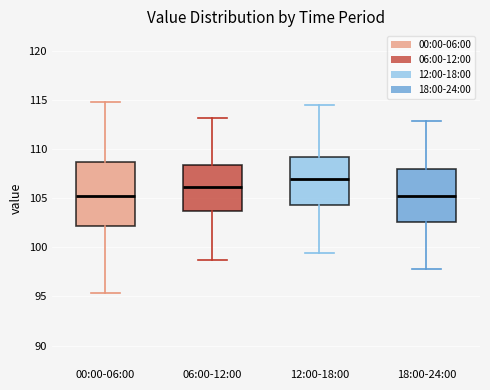

Reading left to right, transcribe this box plot: for each box, give where its median line is, the range the box spans, and where its two whiskers end, as read against the y-axis. The values are not printed on the chart, so give them approximately, as read against the axis.

00:00-06:00: median 105.0, box 102.0 to 108.5, whiskers 95.5 to 115.0
06:00-12:00: median 106.0, box 103.5 to 108.5, whiskers 99.0 to 113.0
12:00-18:00: median 107.0, box 104.5 to 109.0, whiskers 99.5 to 114.5
18:00-24:00: median 105.5, box 102.5 to 108.0, whiskers 98.0 to 113.0